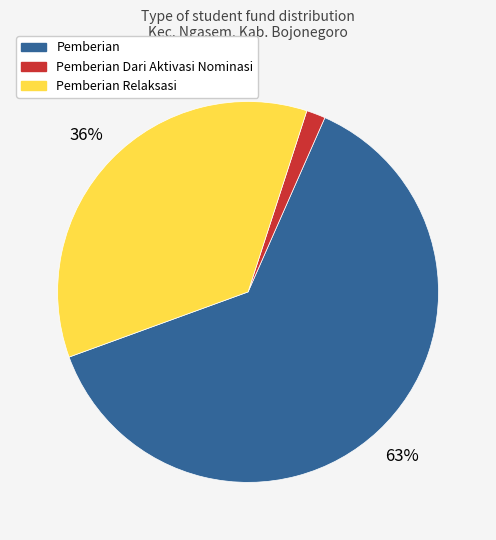

Does any single category account for the majority?

Yes